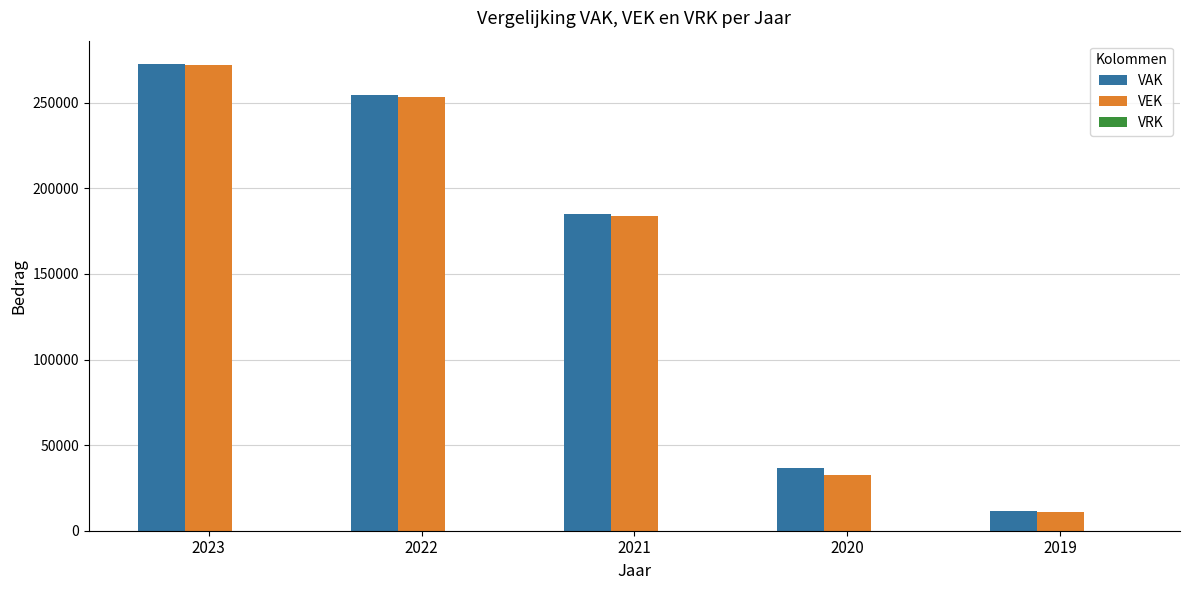

List the labels in order of VEK value, largest first.

2023, 2022, 2021, 2020, 2019